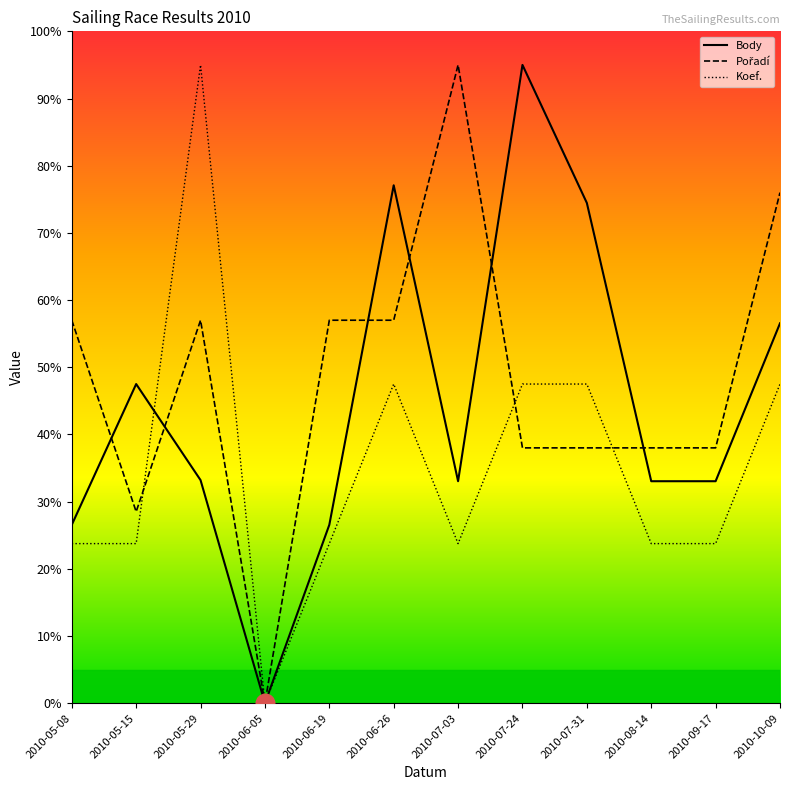

What is the total value across all series at 2010-10-09?

180.0